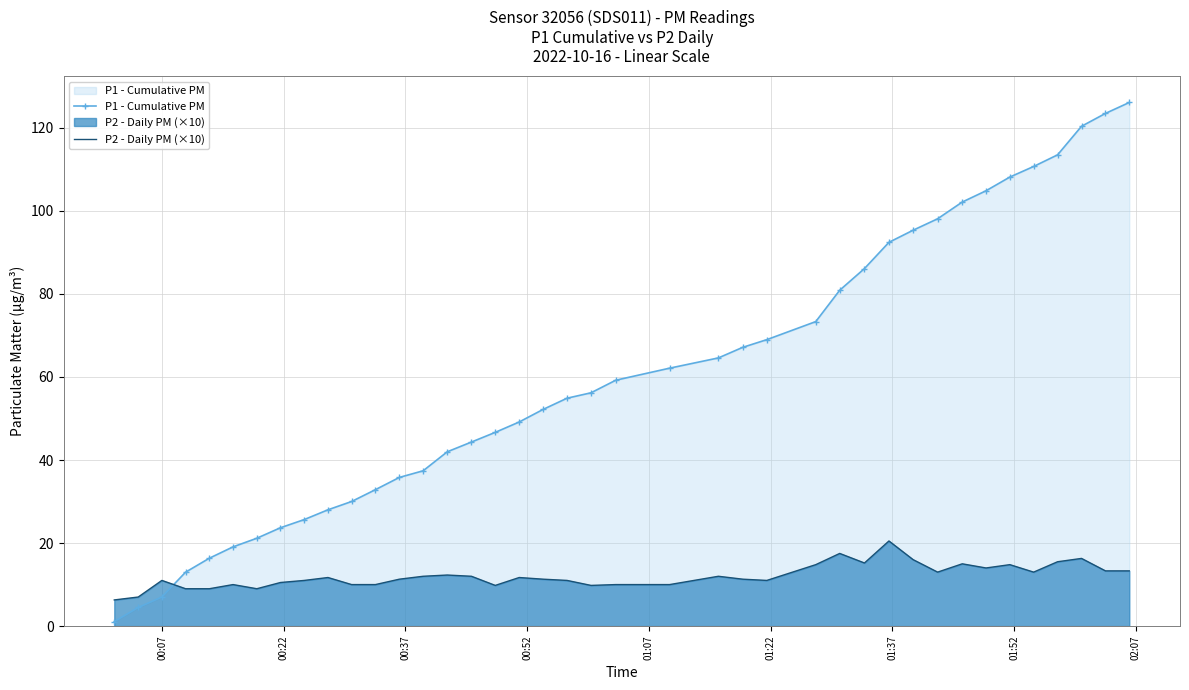

What is the maximum value for P2 - Daily PM (×10)?

20.5